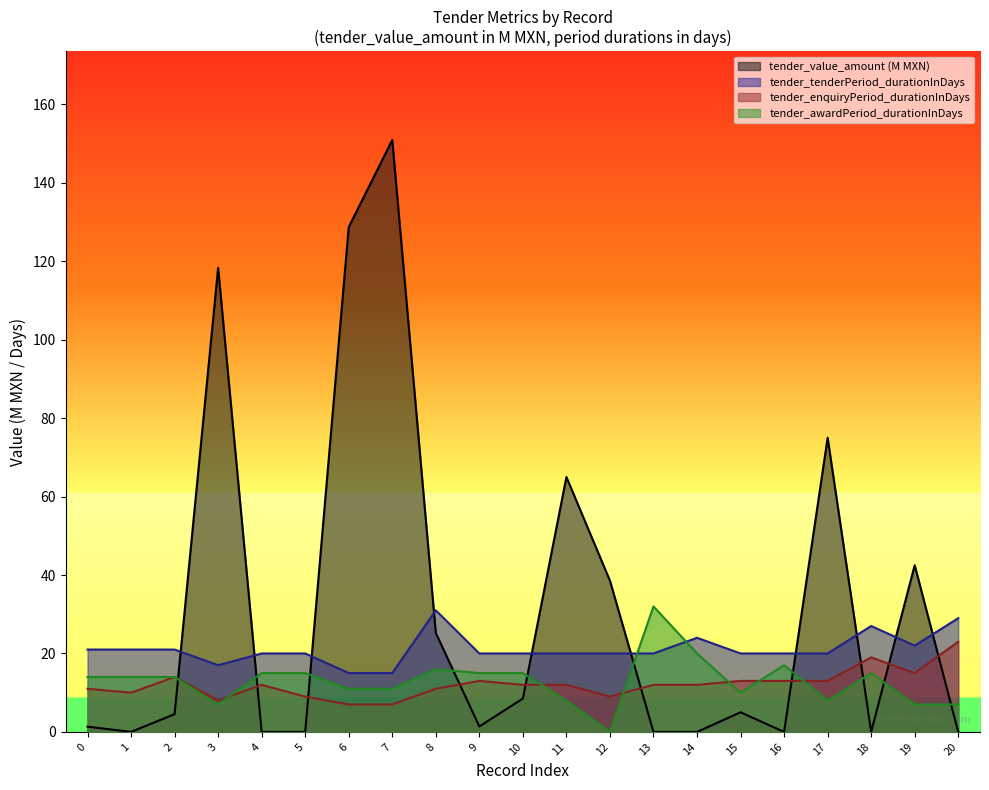

What is the total value across all series at 20?

59.0